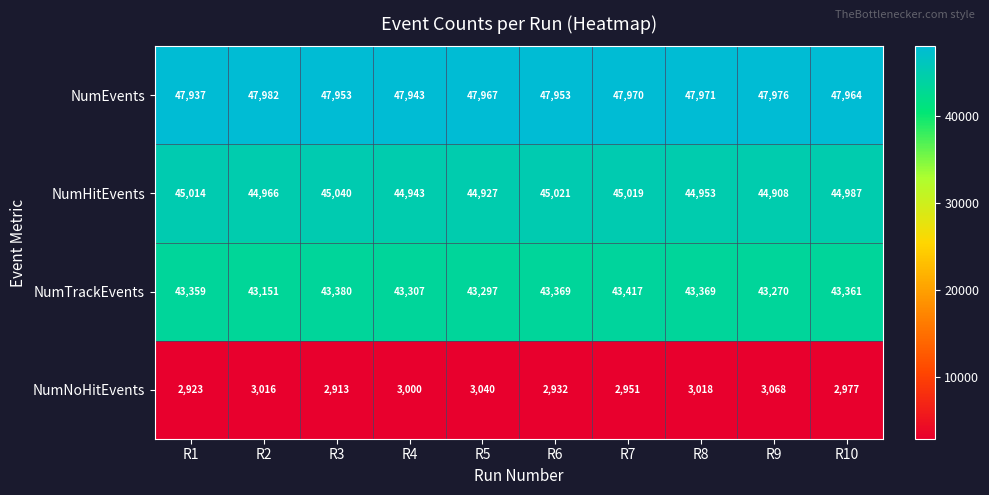

Which series changed the most between R2 and R4?

NumTrackEvents